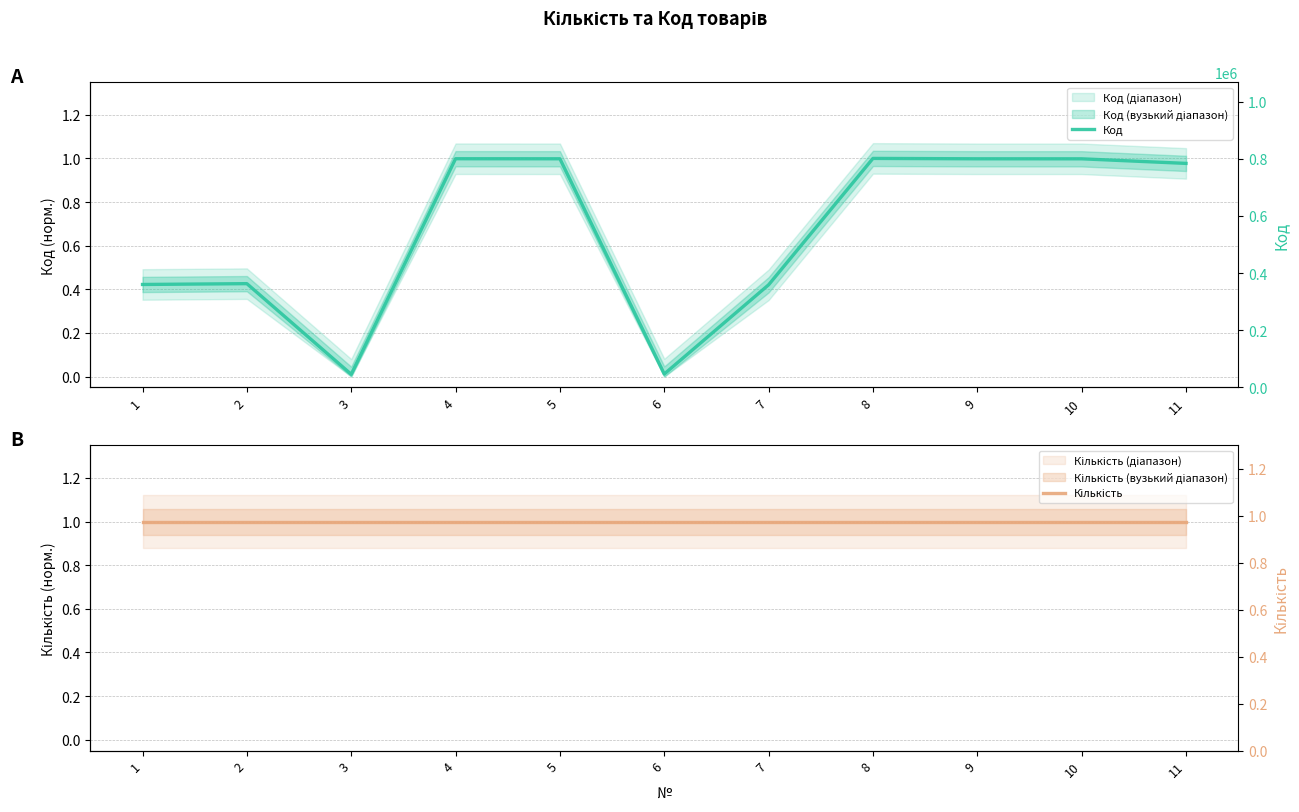

What is the value of the Кількість point at the 3rd from the left?

1.0